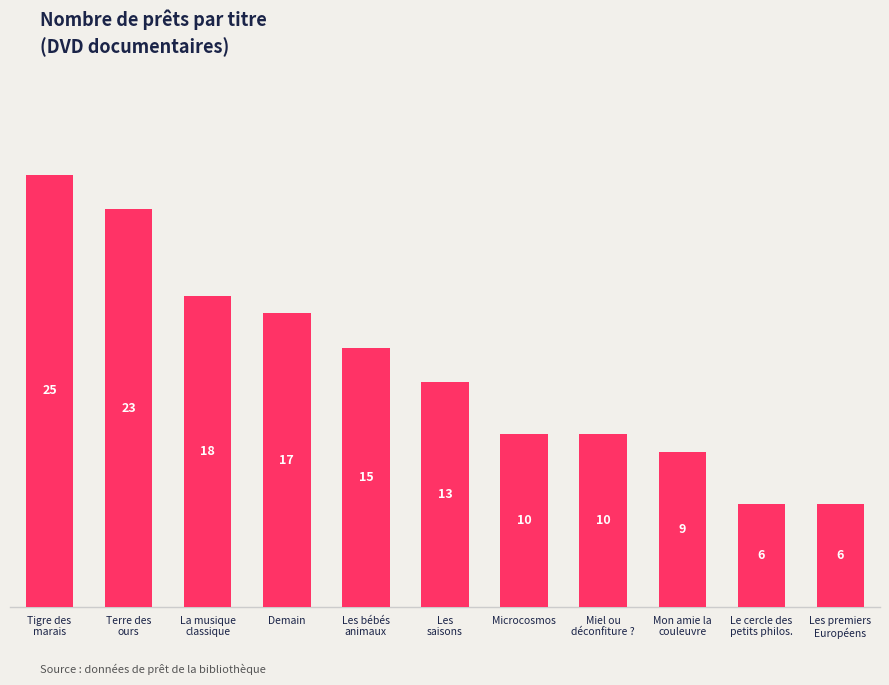

What is the difference between the maximum and minimum values?

19